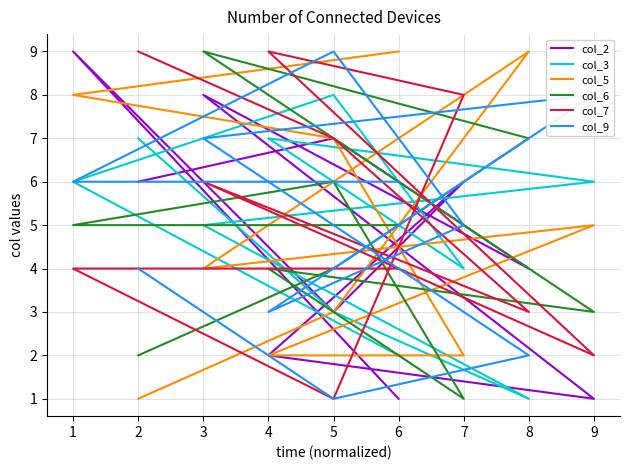

What is the value of the col_7 point at the 10th from the left?

4